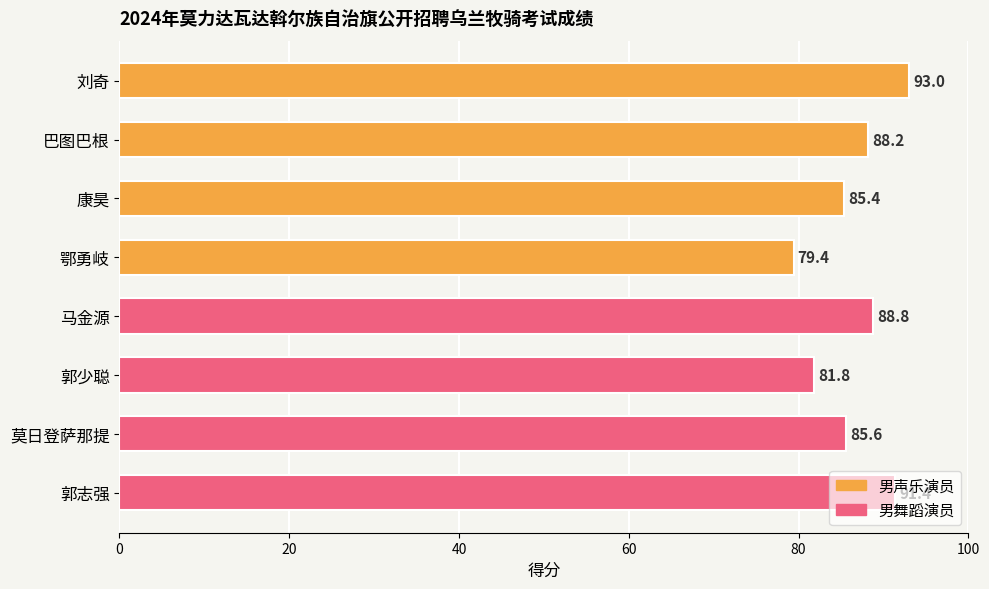

How many categories are shown in the chart?

8